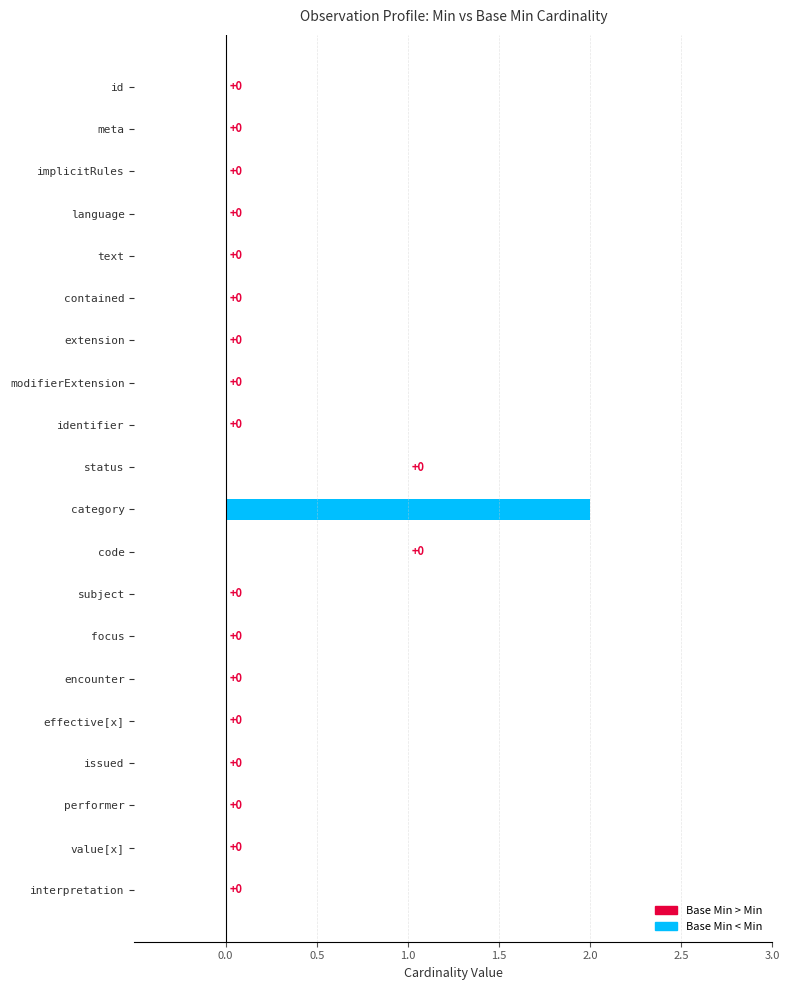

True or false: the data shows -1 at status.

False